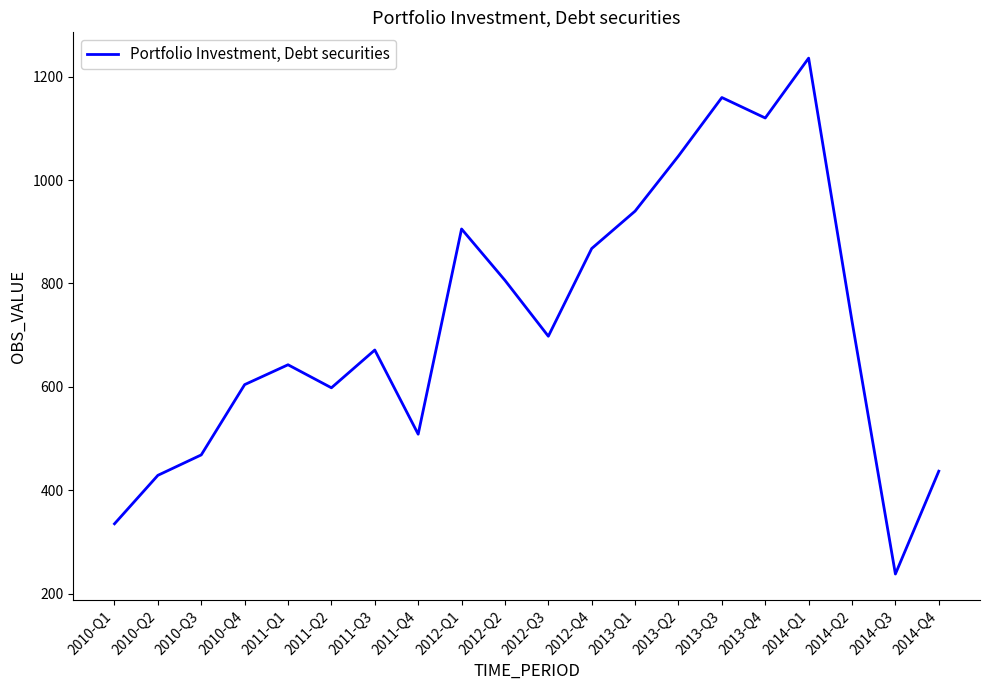

What position from the left is 2010-Q4?

4